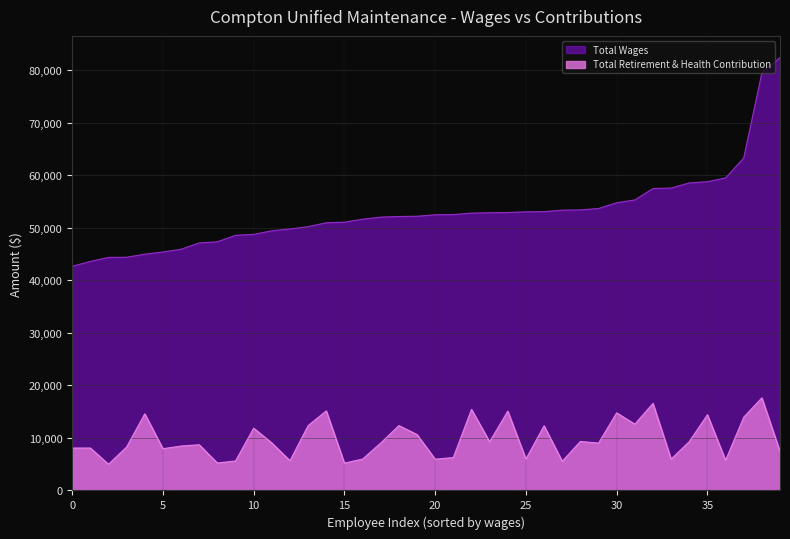

How many interior local valleys does the Total Retirement & Health Contribution series have?

13